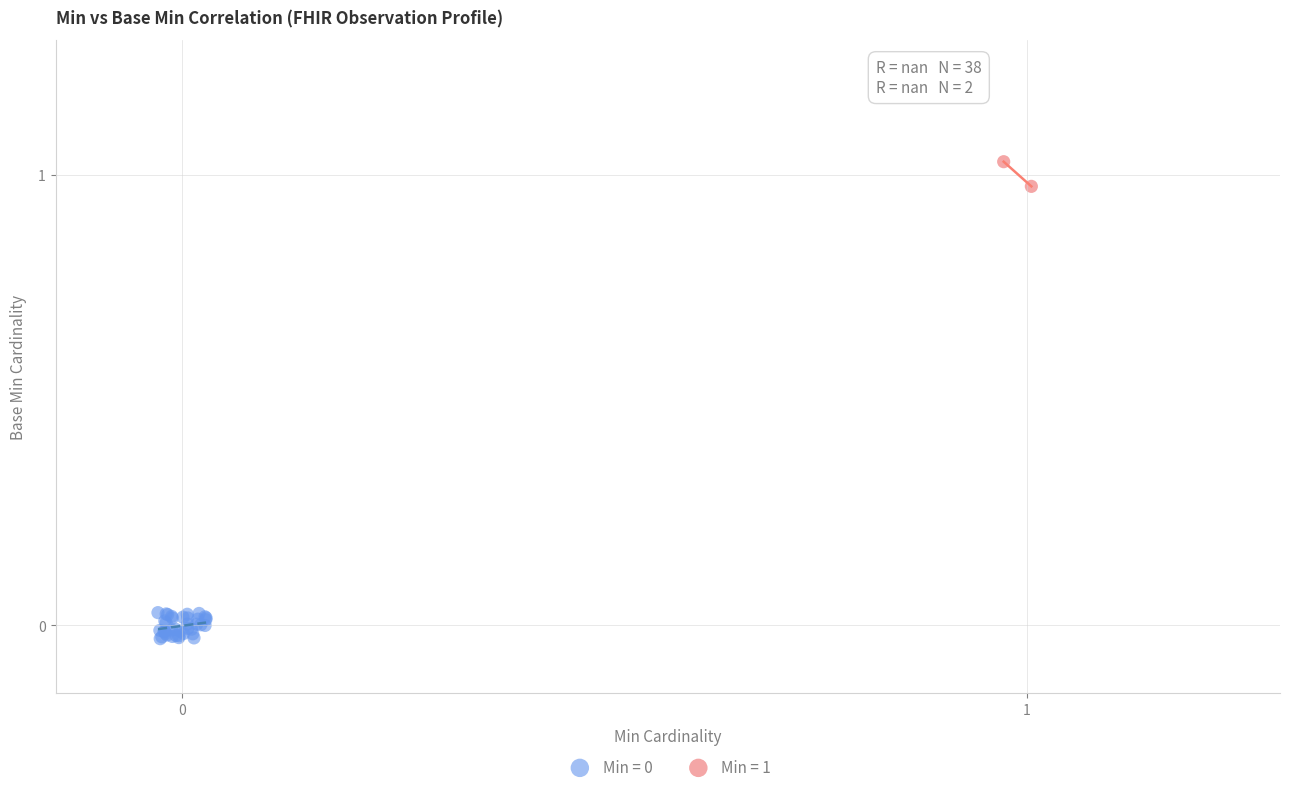

Which series reaches the maximum Y coordinate?

Min = 1